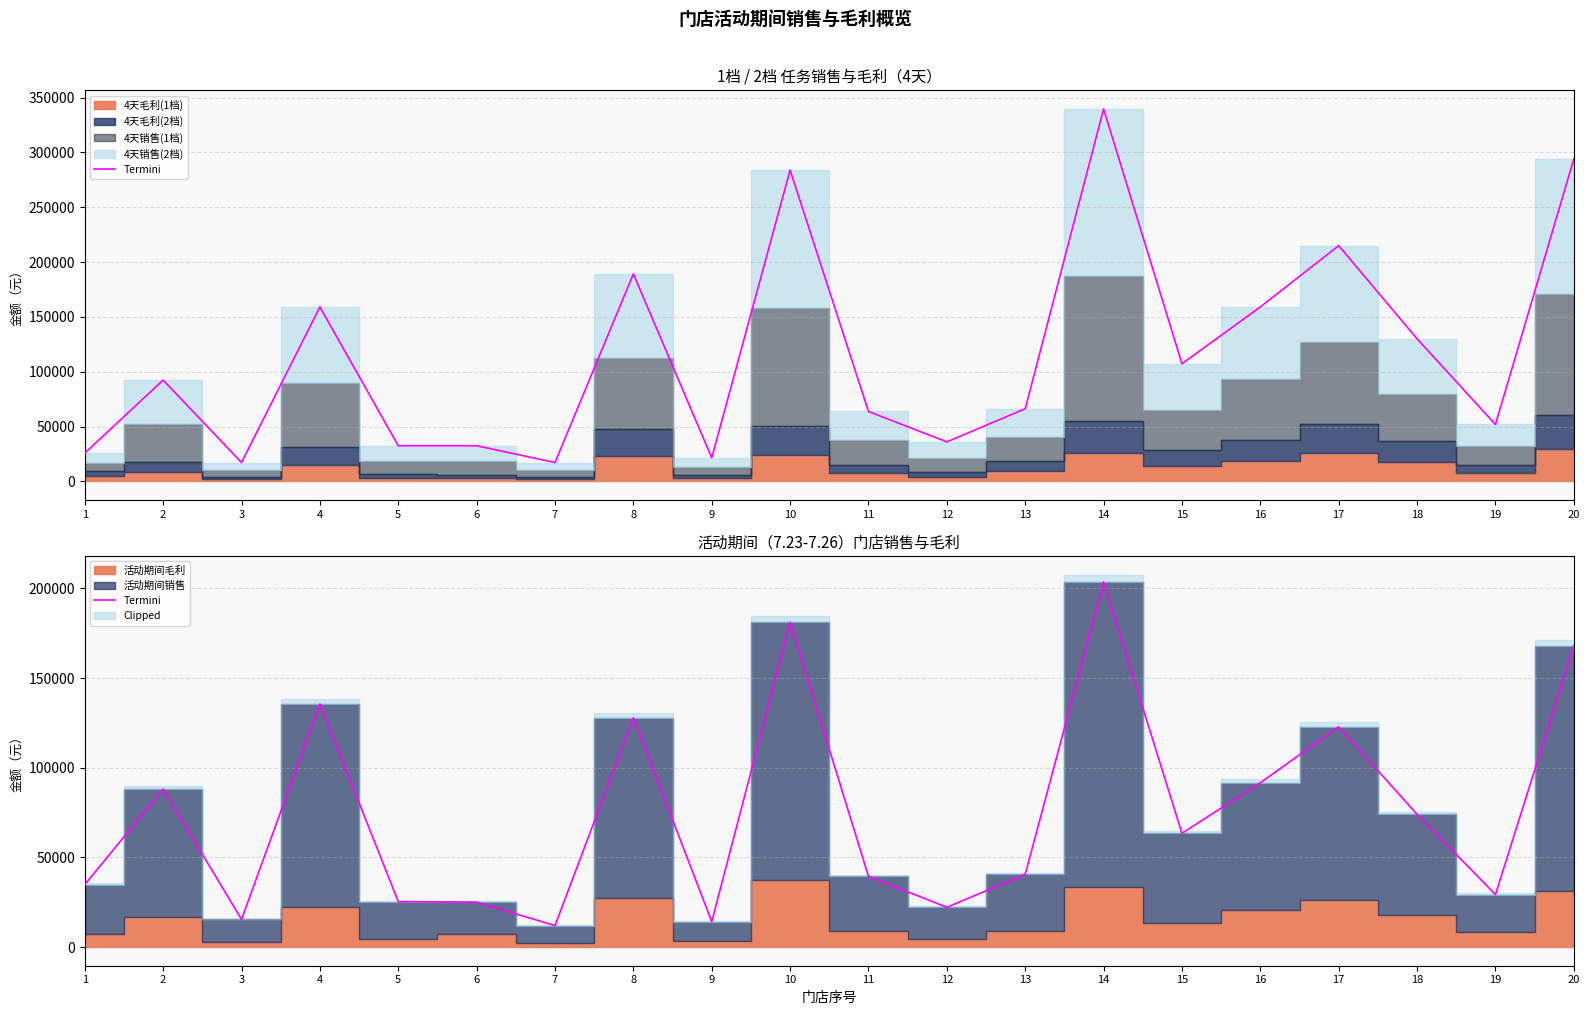

Reading left to right, transcribe all the data shown in this chart.

1=34849.0	2=88095.2	3=15475.4	4=135543.7	5=25383.2	6=25085.1	7=12009.2	8=127841.4	9=14205.5	10=181186.7	11=39451.5	12=22201.2	13=40608.8	14=203623.3	15=63446.7	16=91656.8	17=122826.4	18=74018.5	19=29313.1	20=168016.0